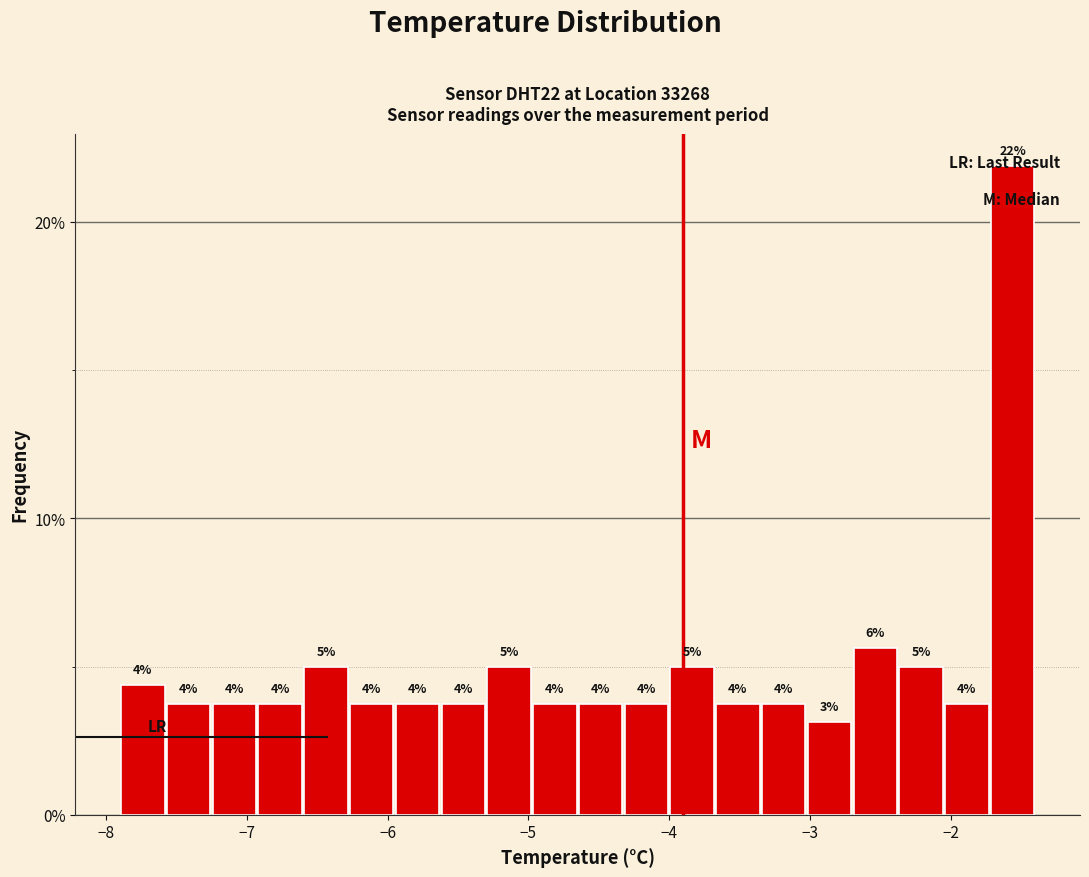

Read against the x-axis, roughly where is the centre of the tallest bar?

-1.6